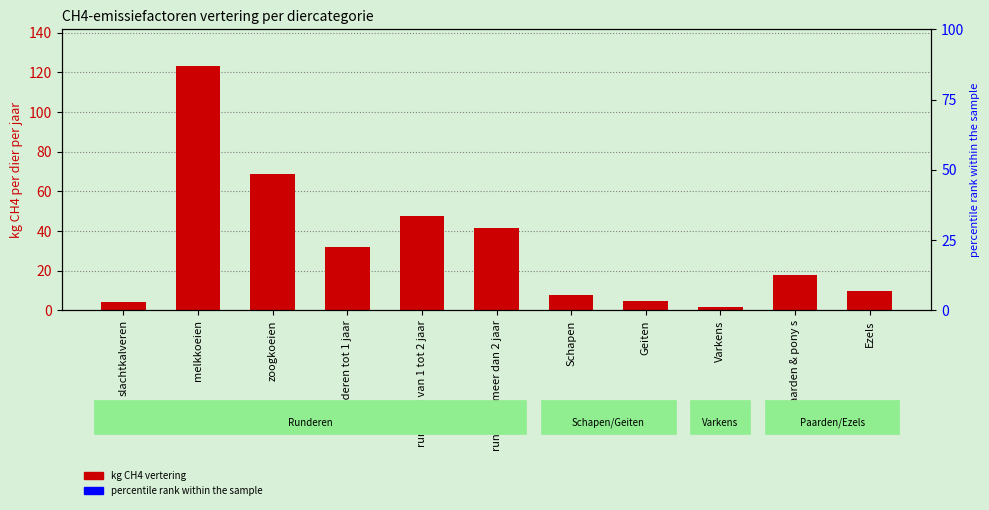

What is the minimum value shown in the chart?

1.5